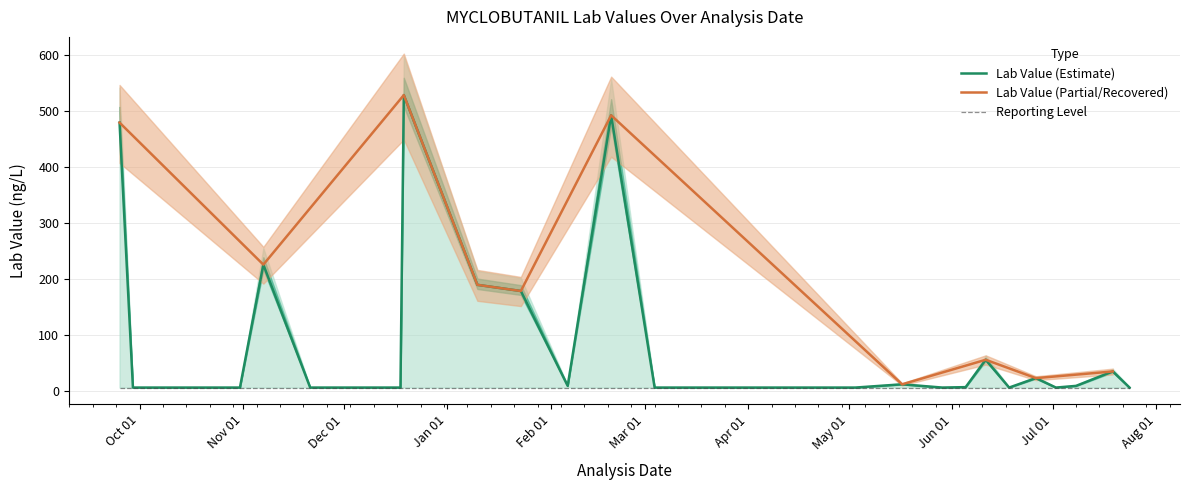

Rank the categories by REPORTING LEVEL value from highest to lowest.

2013-09-25, 2013-09-29, 2013-10-31, 2013-11-07, 2013-11-21, 2013-12-10, 2013-12-18, 2013-12-19, 2014-01-10, 2014-01-23, 2014-02-06, 2014-02-19, 2014-03-04, 2014-04-24, 2014-05-03, 2014-05-17, 2014-05-29, 2014-06-05, 2014-06-11, 2014-06-18, 2014-06-26, 2014-07-02, 2014-07-08, 2014-07-19, 2014-07-24